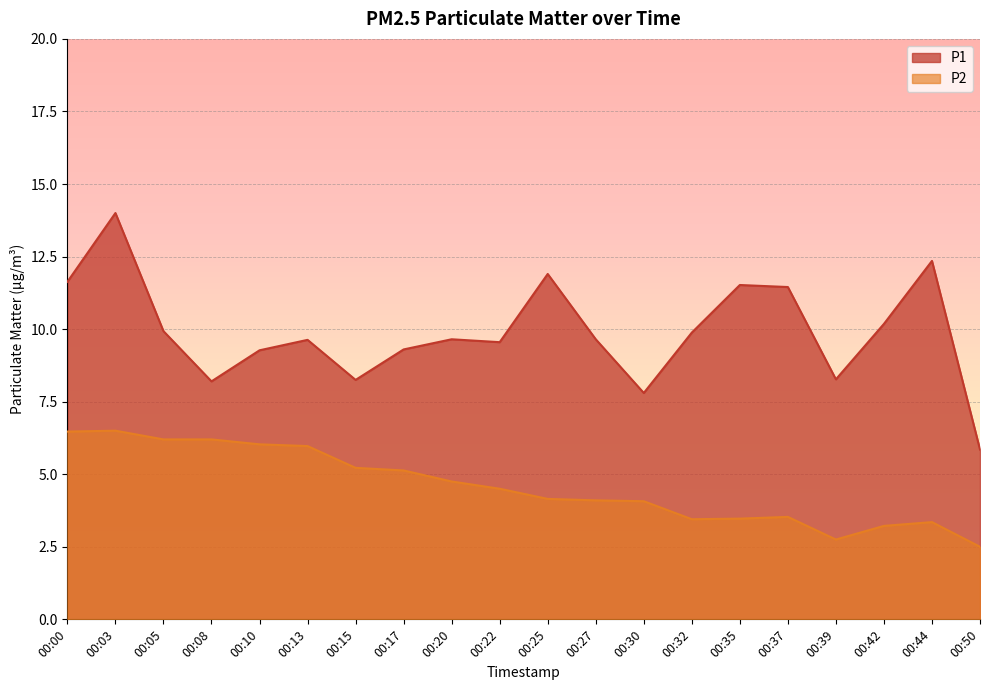

List the labels in order of P2 value, largest first.

00:03, 00:00, 00:05, 00:08, 00:10, 00:13, 00:15, 00:17, 00:20, 00:22, 00:25, 00:27, 00:30, 00:37, 00:35, 00:32, 00:44, 00:42, 00:39, 00:50